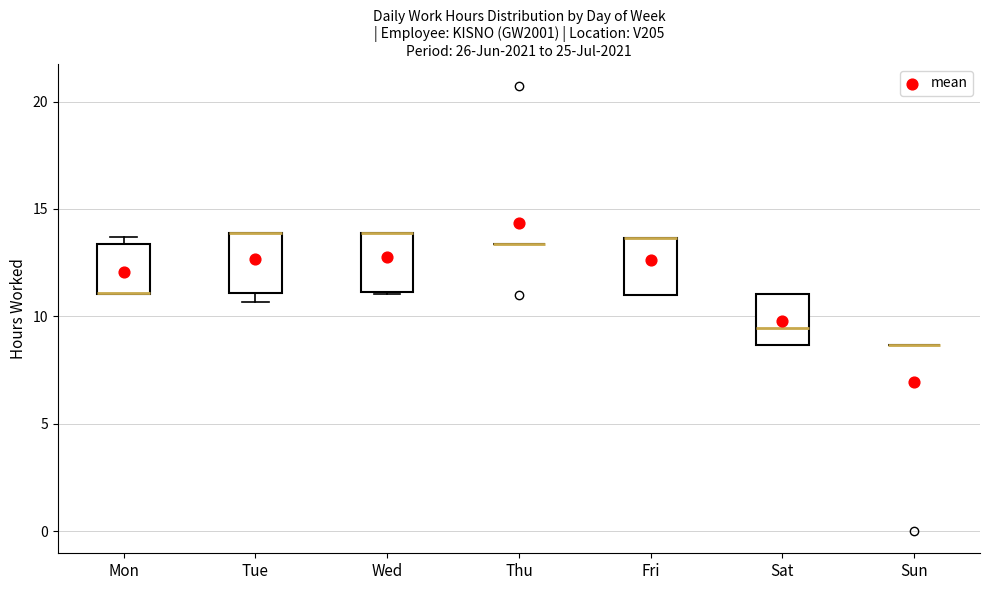

Reading left to right, transcribe this box plot: for each box, give where its median line is, the range the box spans, and where its two whiskers end, as read against the y-axis. The values are not printed on the chart, so give them approximately, as read against the axis.

Mon: median 11.0 (drawn on the box's lower edge), box 11.0 to 13.5, whiskers 11.0 to 13.5 (just above the box's upper edge)
Tue: median 14.0 (drawn on the box's upper edge), box 11.0 to 14.0, whiskers 10.5 to 14.0
Wed: median 14.0 (drawn on the box's upper edge), box 11.0 to 14.0, whiskers 11.0 to 14.0
Thu: box collapsed to a line at 13.5, whiskers 13.5 to 13.5
Fri: median 13.5 (drawn on the box's upper edge), box 11.0 to 13.5, whiskers 11.0 to 13.5
Sat: median 9.5, box 8.5 to 11.0, whiskers 8.5 to 11.0
Sun: box collapsed to a line at 8.5, whiskers 8.5 to 8.5